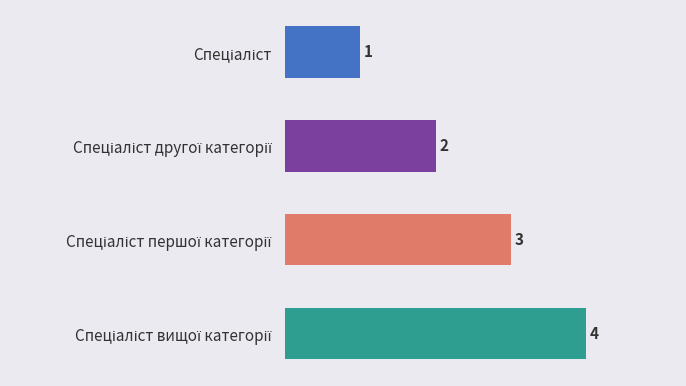

Count the values in the range 2 to 4.

3